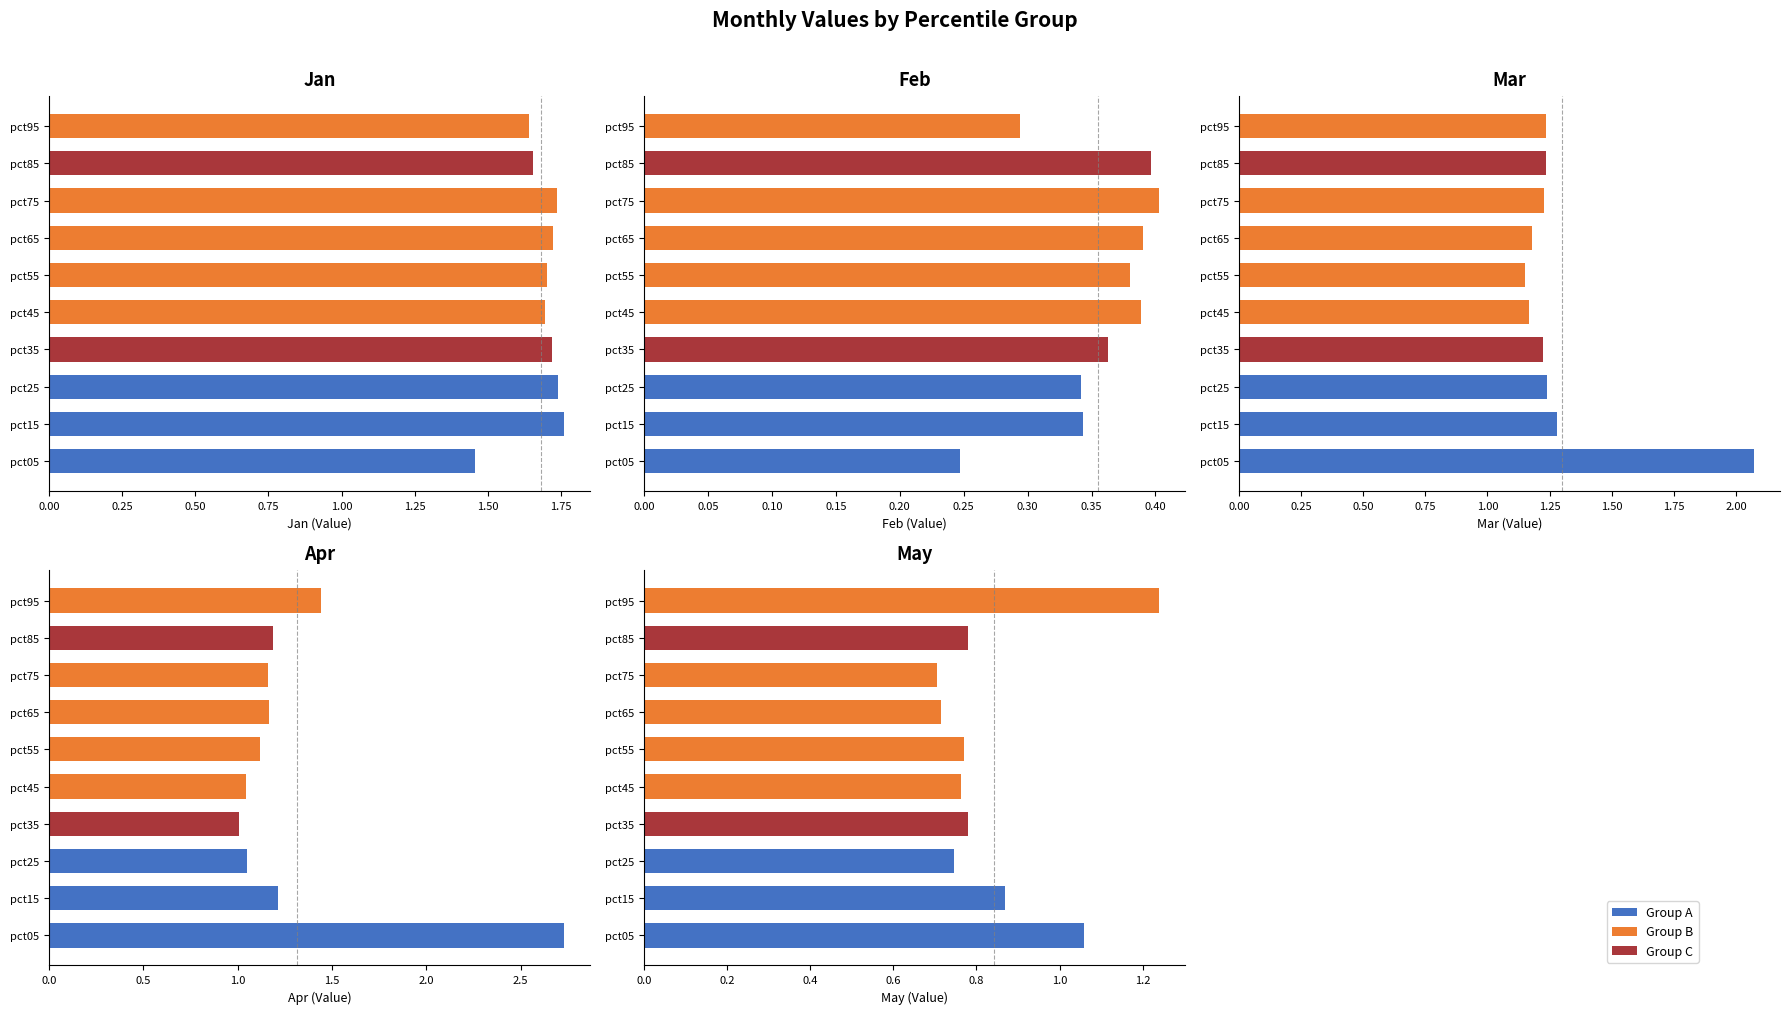

Which series has the largest total across all categories?

Jan